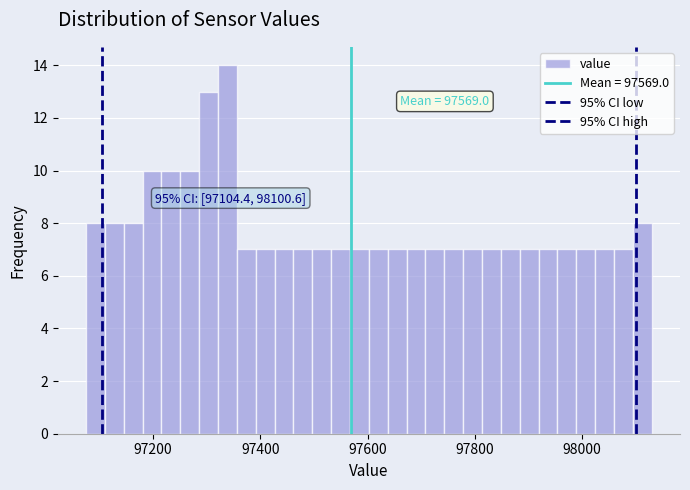

Read against the x-axis, roughly where is the centre of the tallest bar?

97340